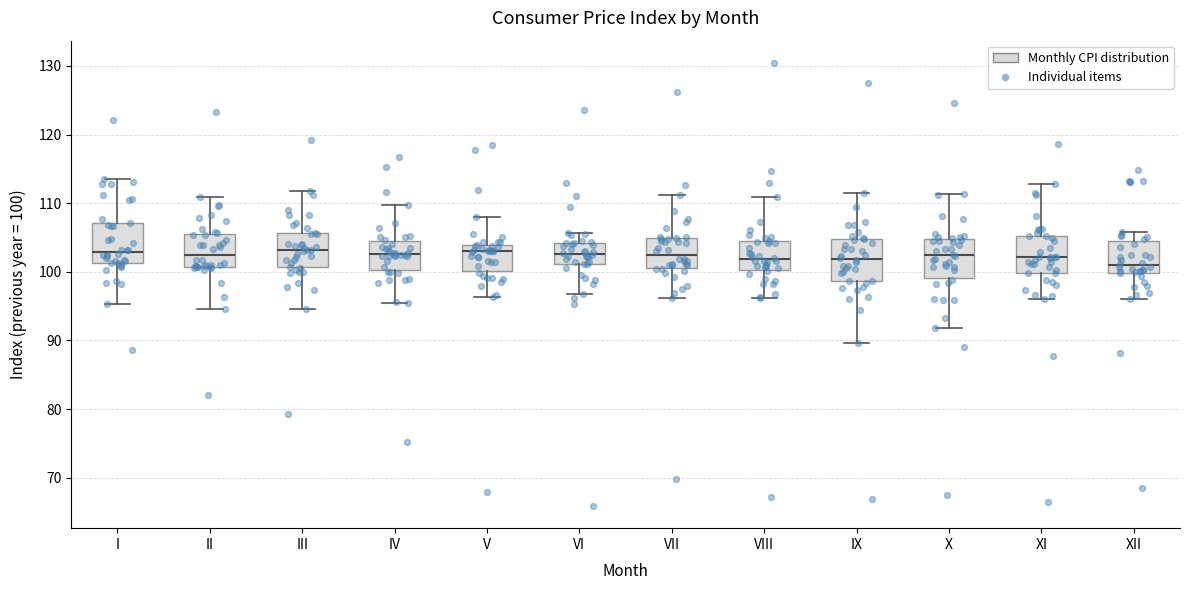

Where does the median line of the box for XII sit on the y-axis? The values are not printed on the chart, so give them approximately, as read against the axis.

101